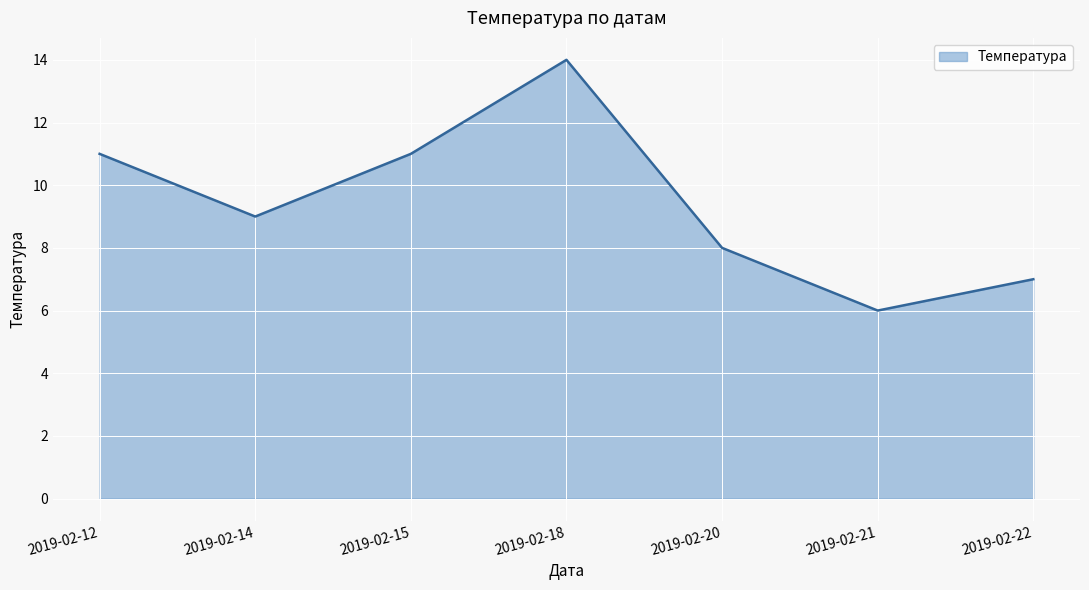

True or false: there are more than 0 points higher than both neighbors.

True